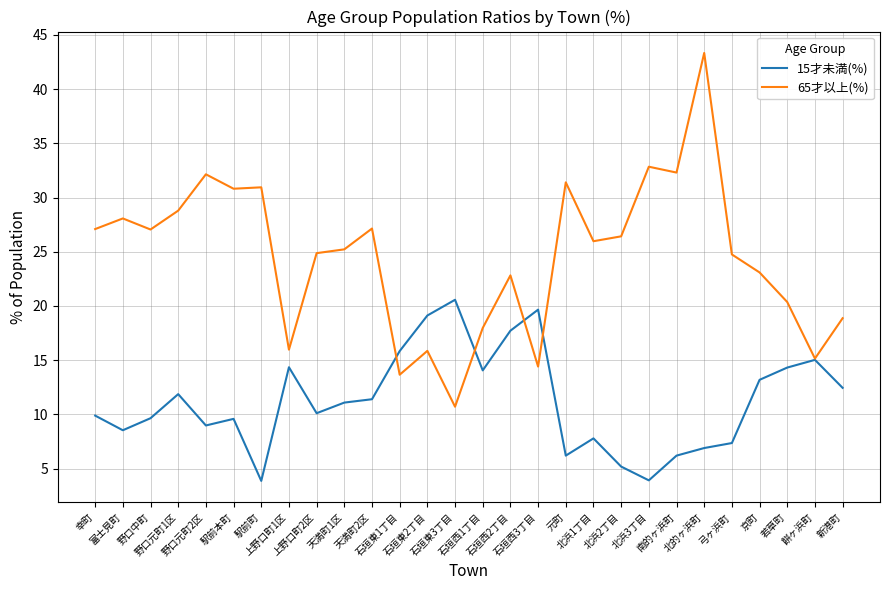

Where does the 15才未満(%) series first go above 11?

野口元町1区